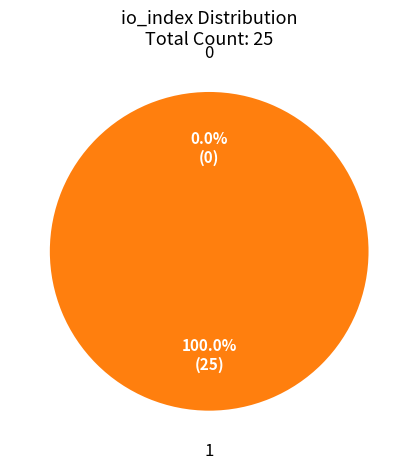

Rank the categories by value from highest to lowest.

1, 0